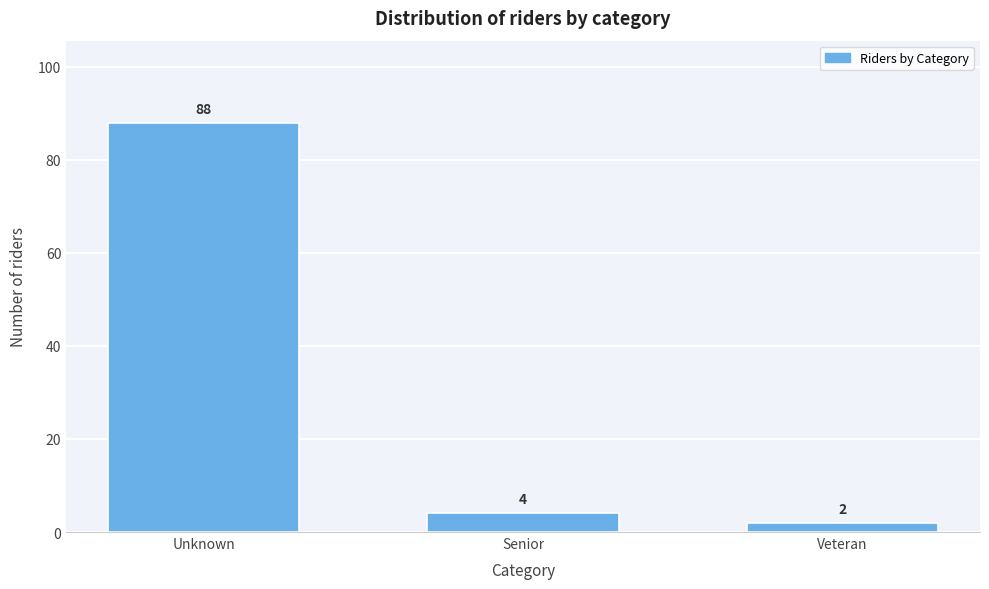

Reading right to left, list all the values displayed in this chart.

2	4	88